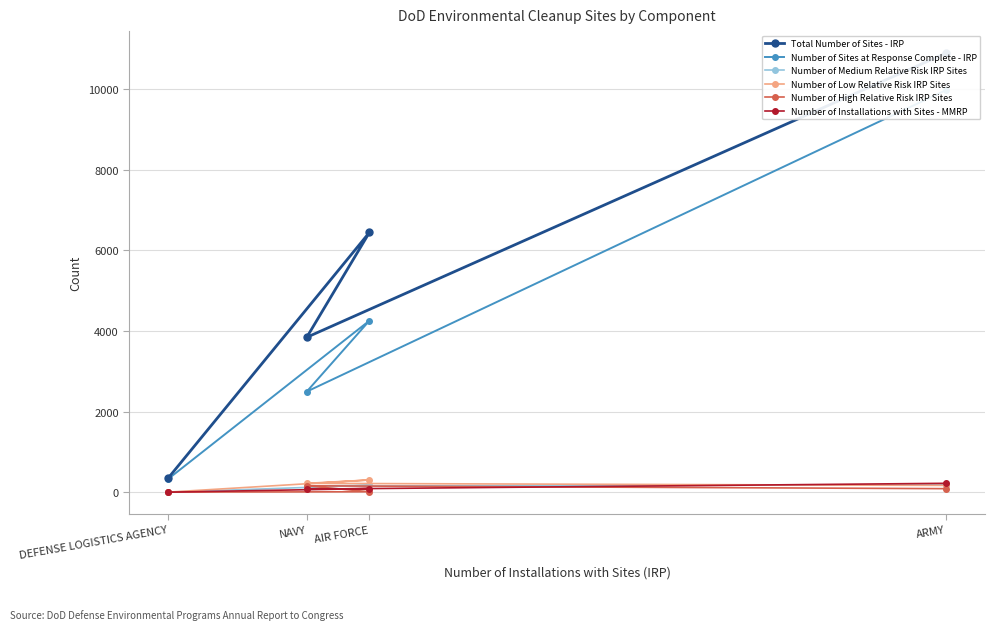

How many Number of Low Relative Risk IRP Sites values are between 168 and 303?

3